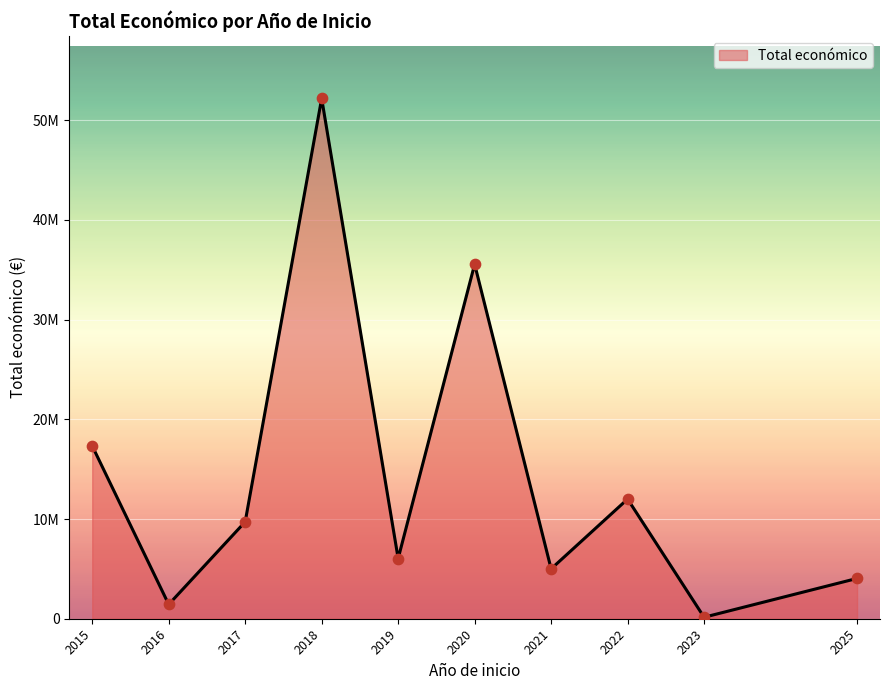

Is this an area chart (filled region under the line)?

Yes